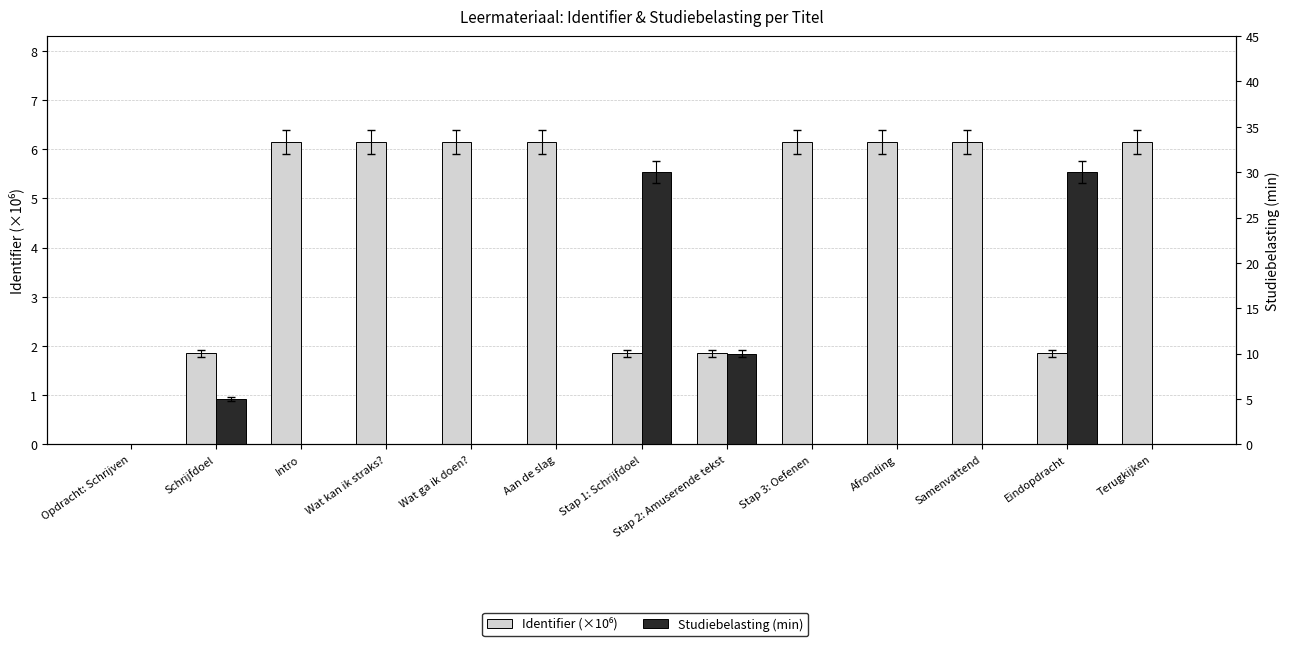

What is the difference between the Studiebelasting (min) values at Stap 2: Amuserende tekst and Opdracht: Schrijven?

10.0